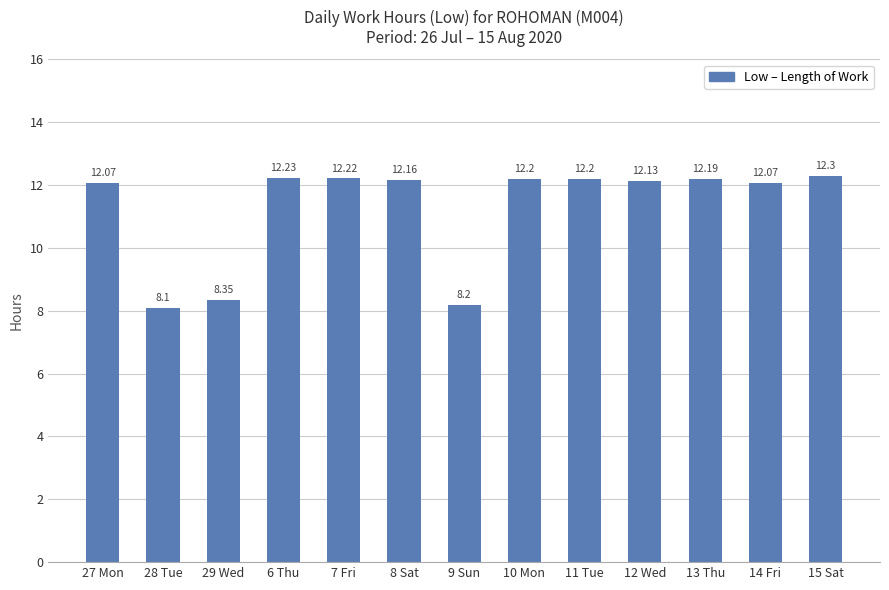

Which category has the lowest value across all series?

28 Tue